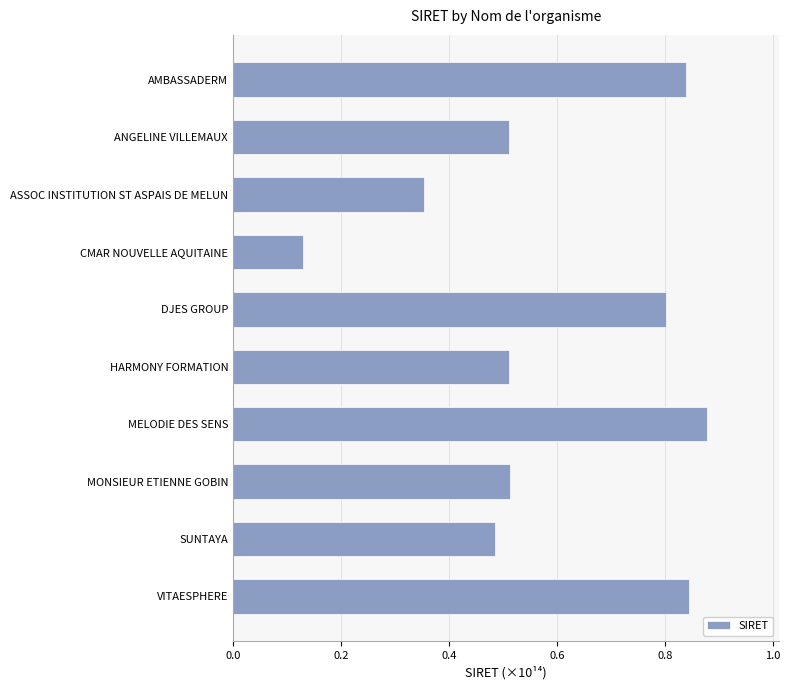

Does the chart contain stacked bars?

No